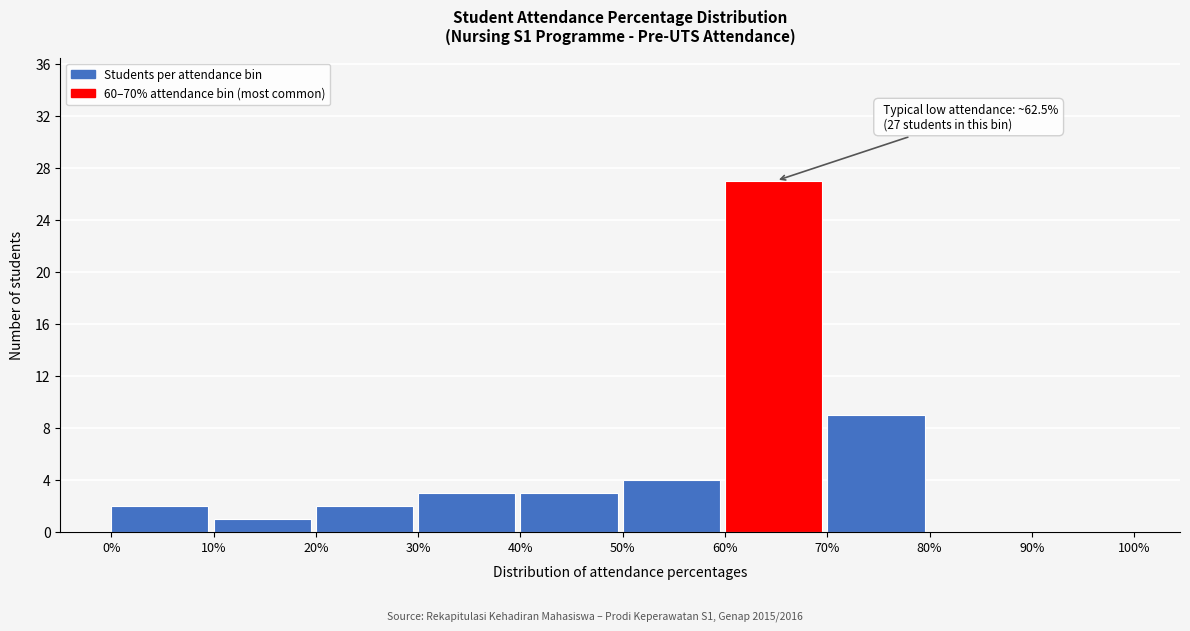

Over which range of the x-axis is the bar tallest?

60% to 70%